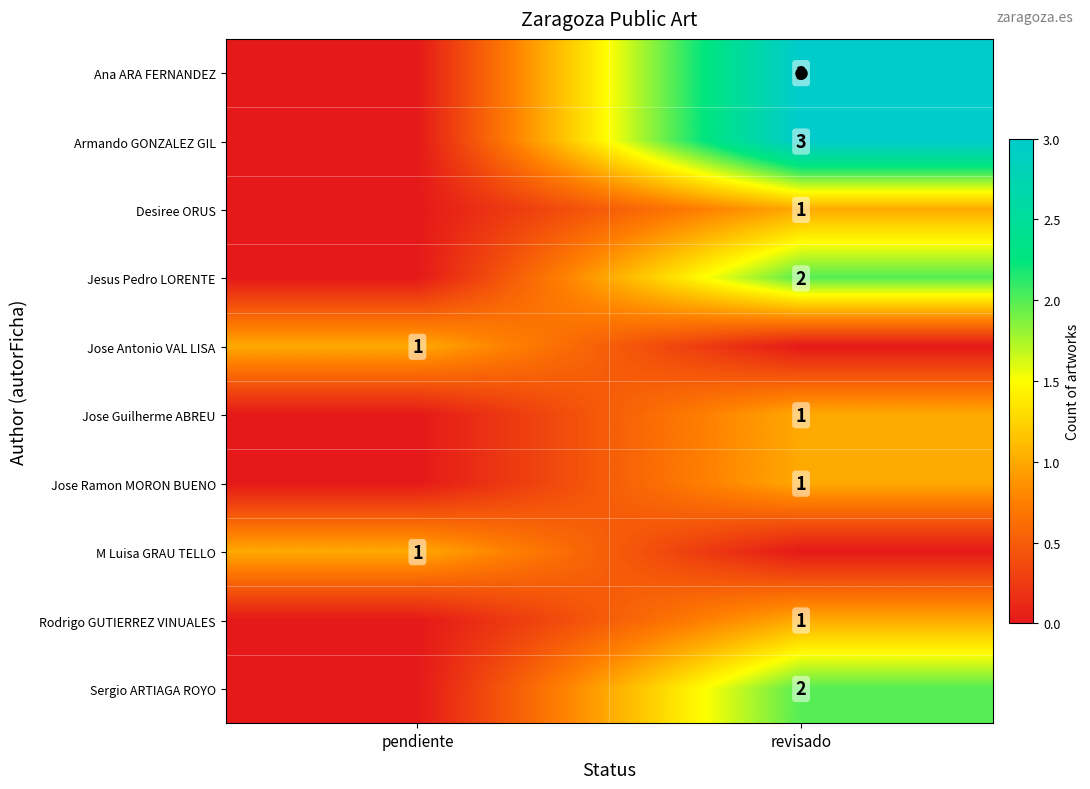

What is the difference between the maximum and minimum values in the row_2 series?

1